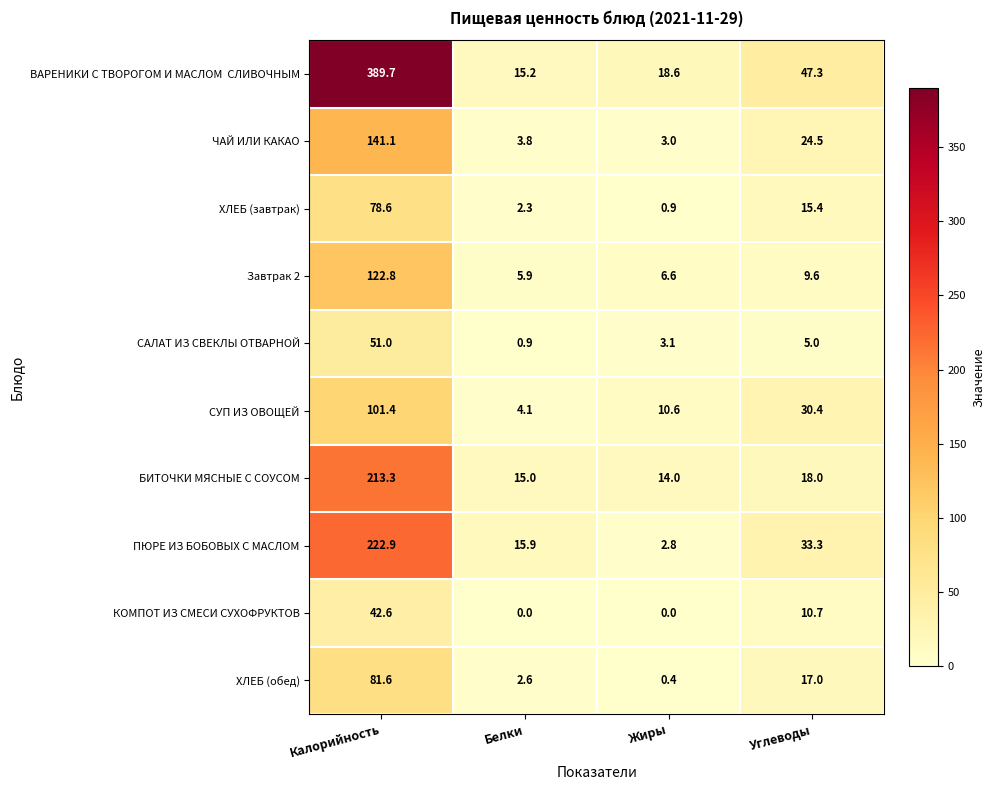

How many categories are shown in the chart?

4